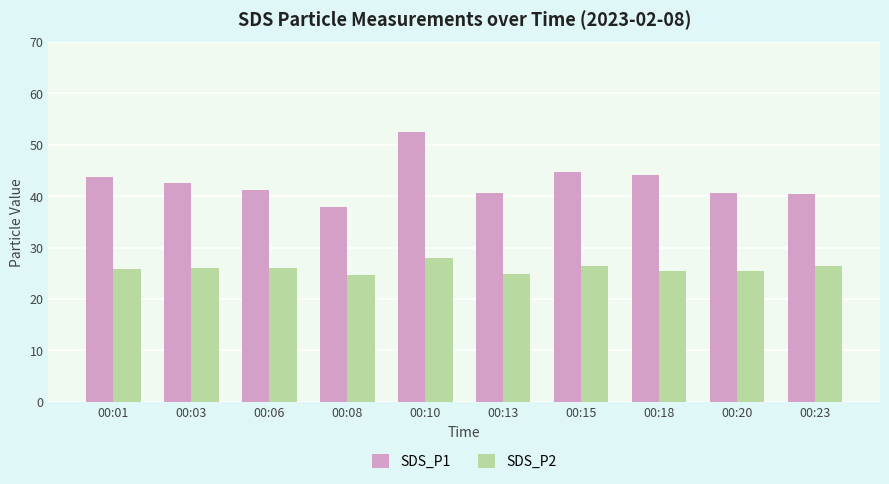

How many distinct data groups are displayed?

2